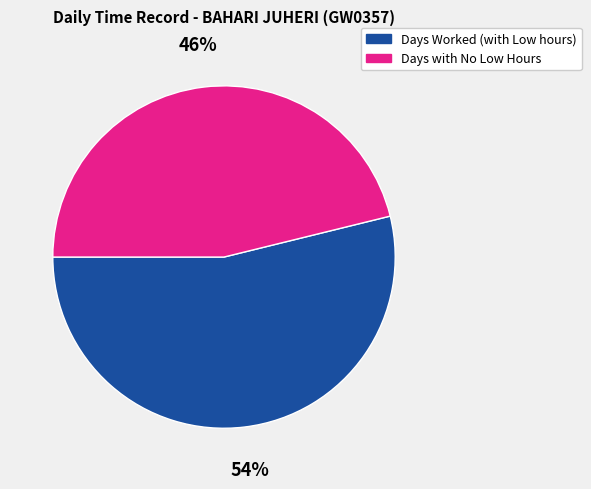

Combined, do Days Worked (with Low hours) and Days with No Low Hours account for over 50%?

Yes